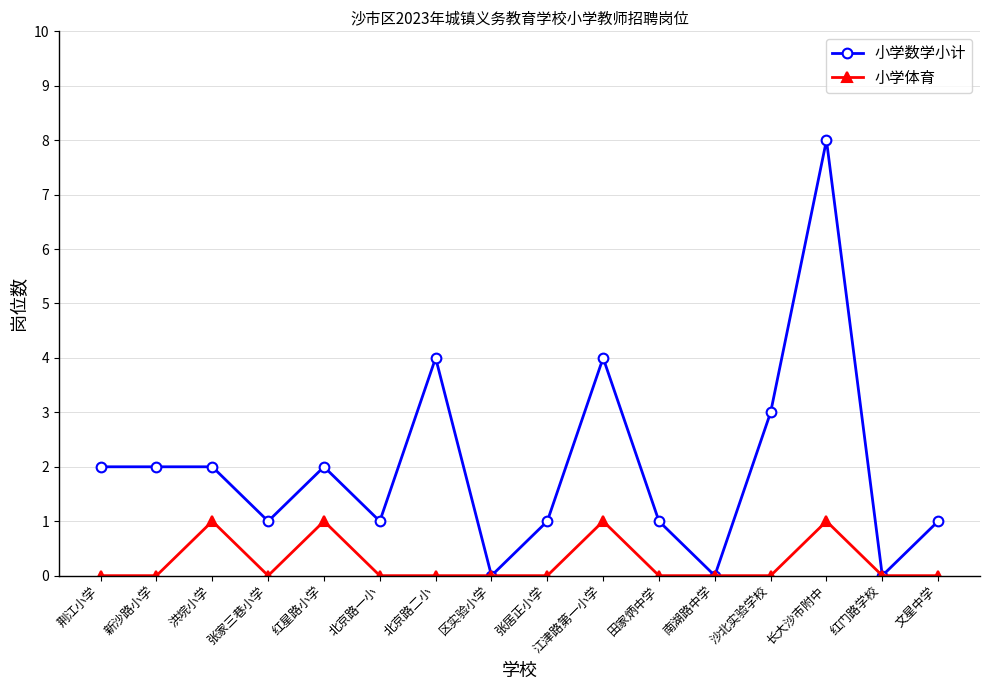

What is the maximum value shown in the chart?

8